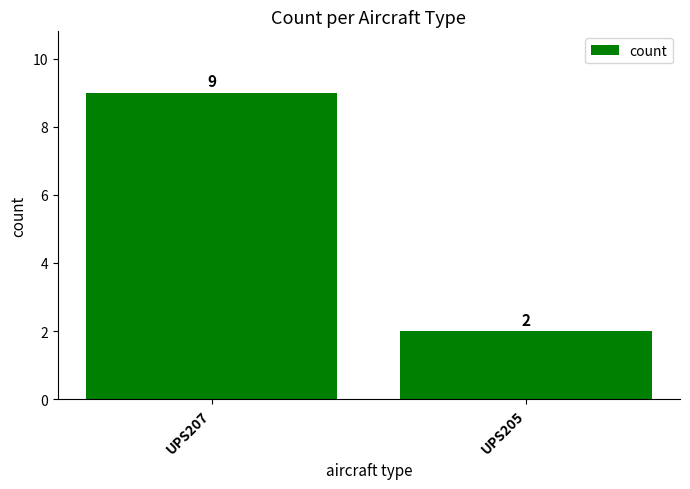

Reading right to left, extract all data points from this chart.

2	9